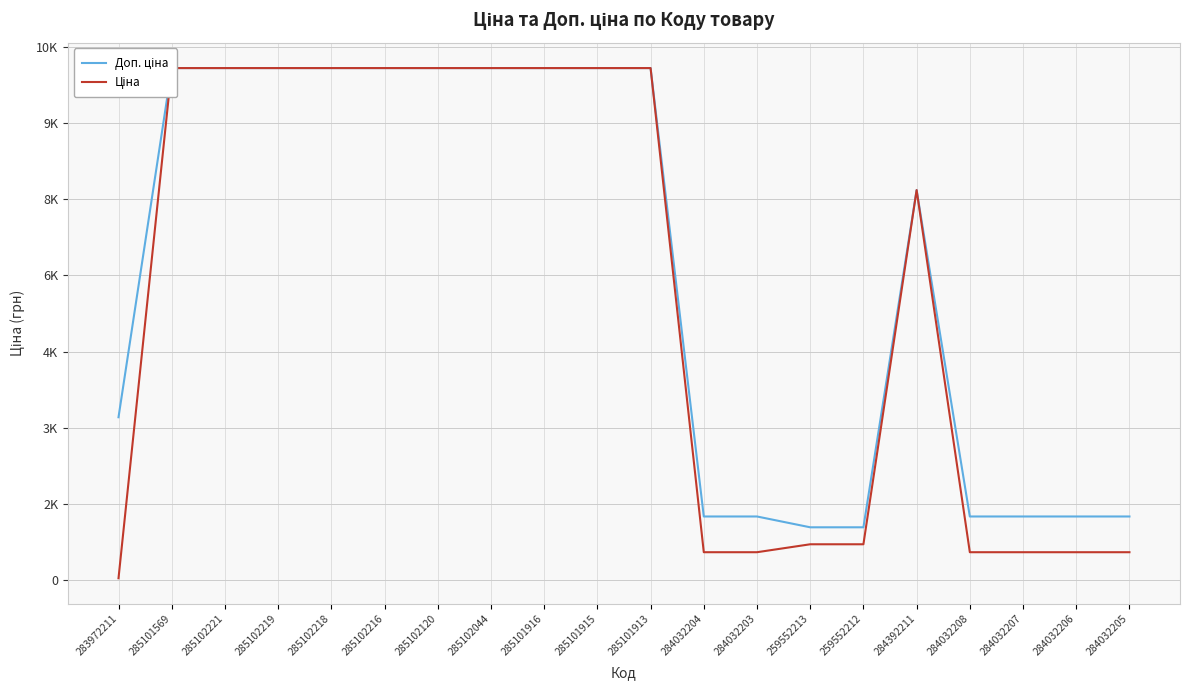

Where is Доп. ціна nearest to the value 5560?

284392211